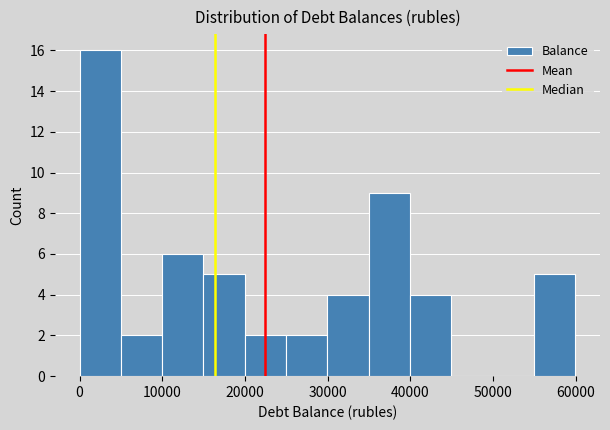

Over which range of the x-axis is the bar tallest?

0 to 5000